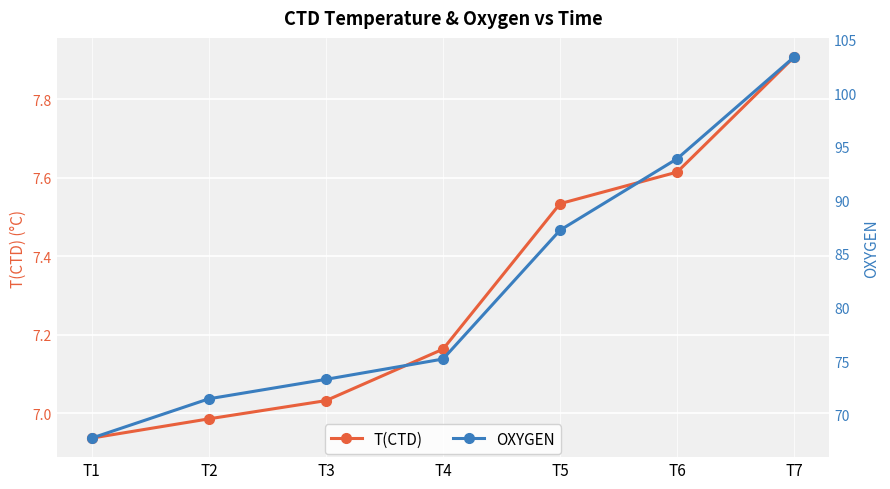

What is the difference between the maximum and second lowest values in the OXYGEN series?

31.9